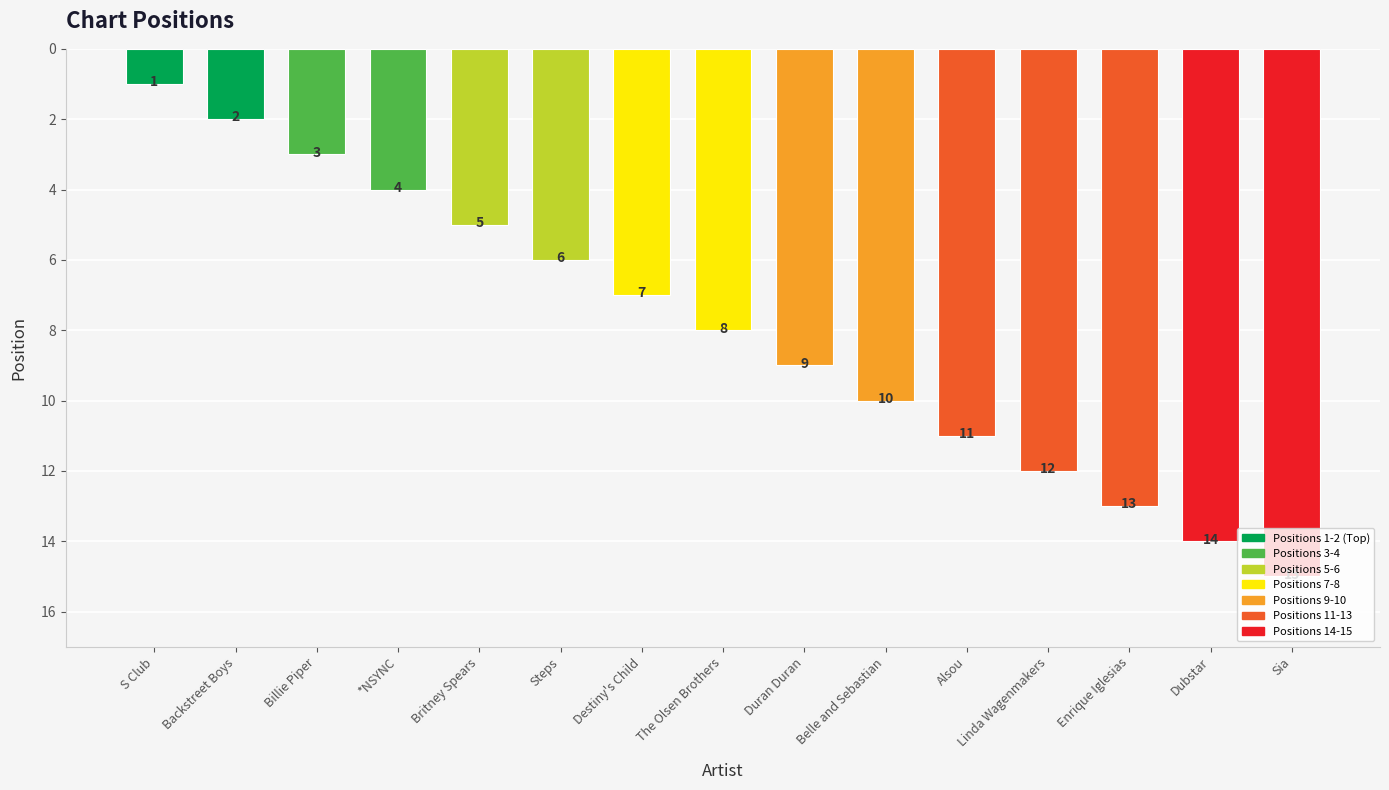

What is the change in value from Billie Piper to Dubstar?

+11